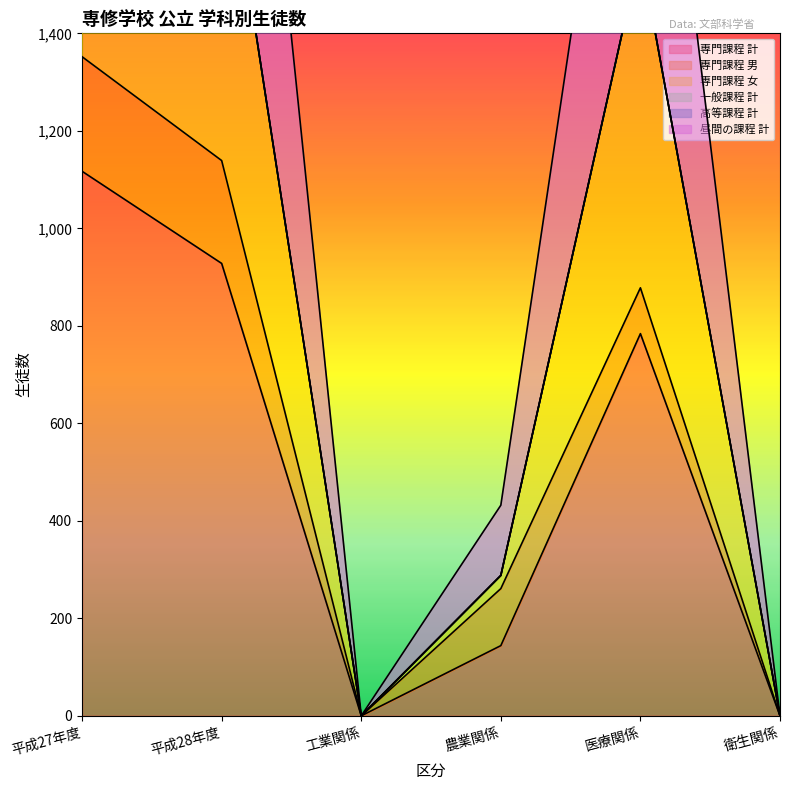

What is the label of the 1st point from the right?

衛生関係